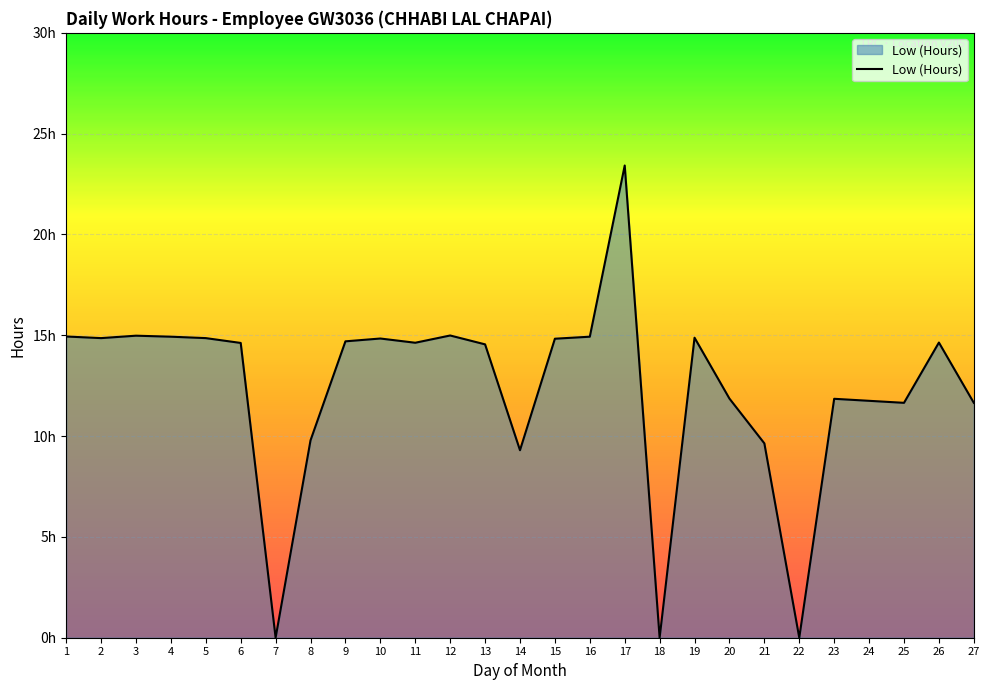

How many points are higher than both their immediate neighbors (excluding endpoints)?

7